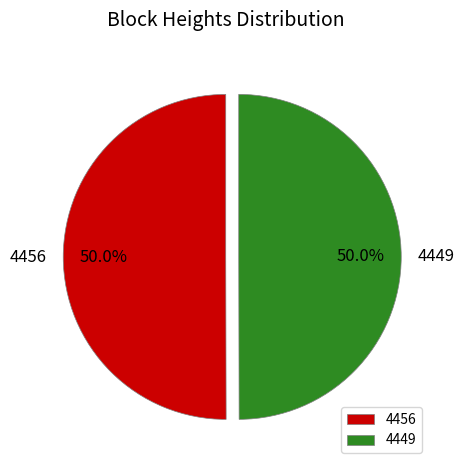

To the nearest percent, what is the combined percentage of 4449 and 4456?

100%